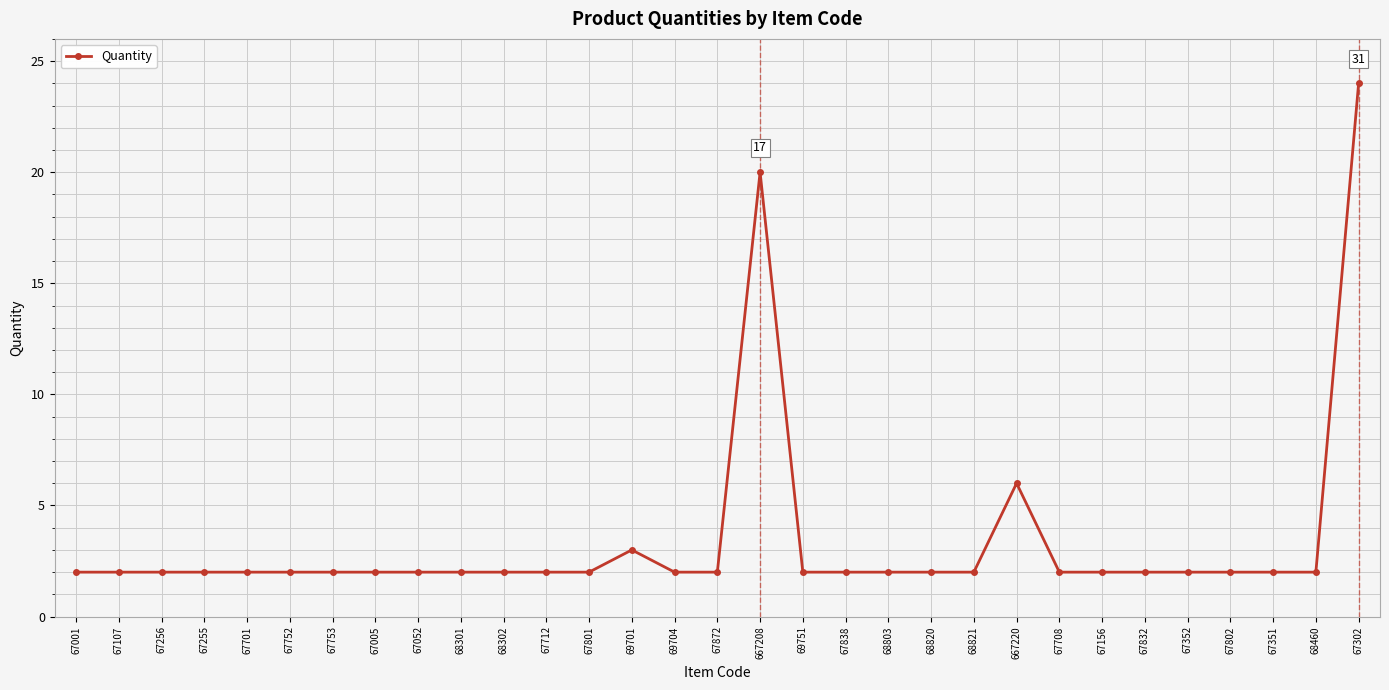

What is the label of the 7th point from the right?

67156